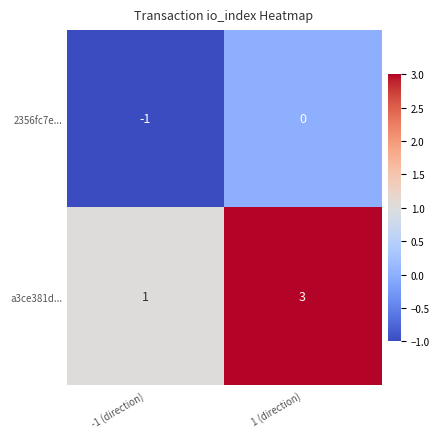

Reading right to left, list all the values displayed in this chart.

2356fc7e...: 1 (direction)=0	-1 (direction)=-1
a3ce381d...: 1 (direction)=3	-1 (direction)=1